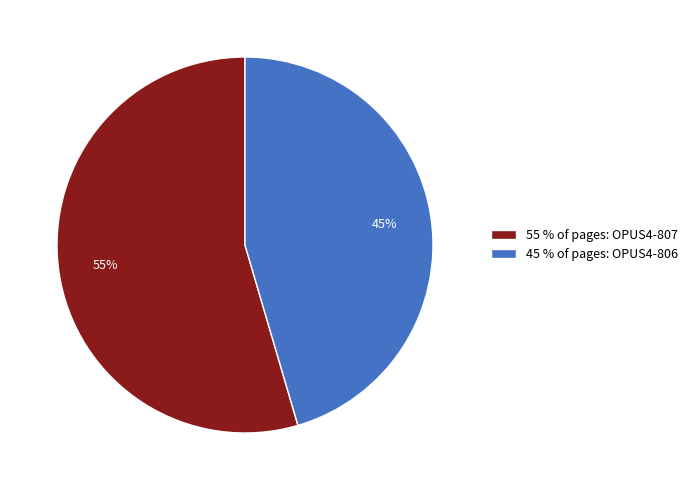

The 45 % of pages: OPUS4-806 slice represents 59% of the pie. True or false?

False